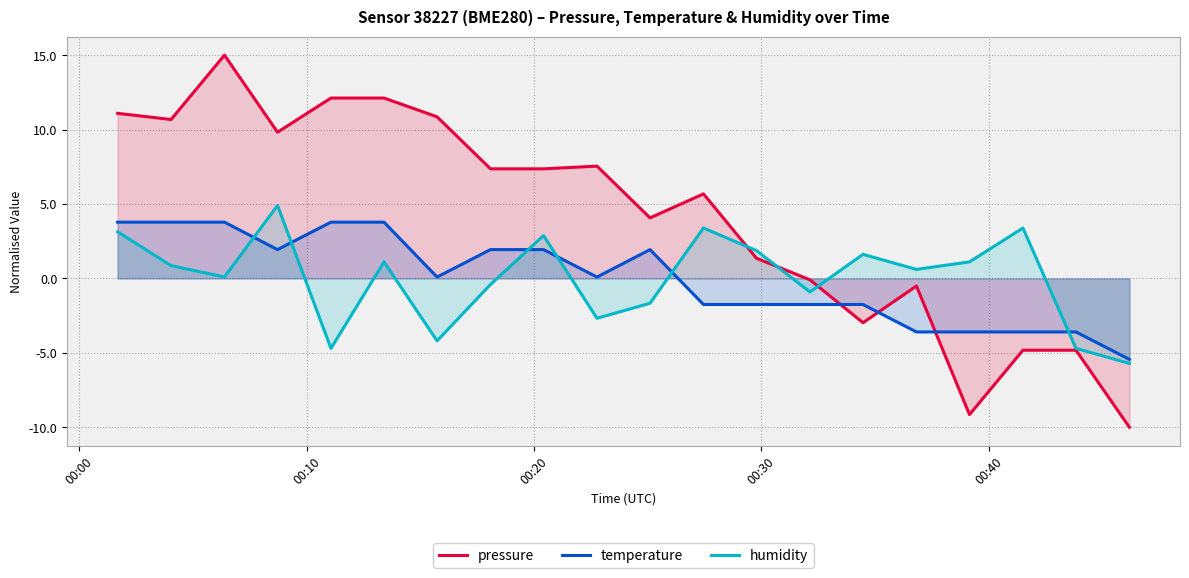

Does the chart display data point markers on the line(s)?

No